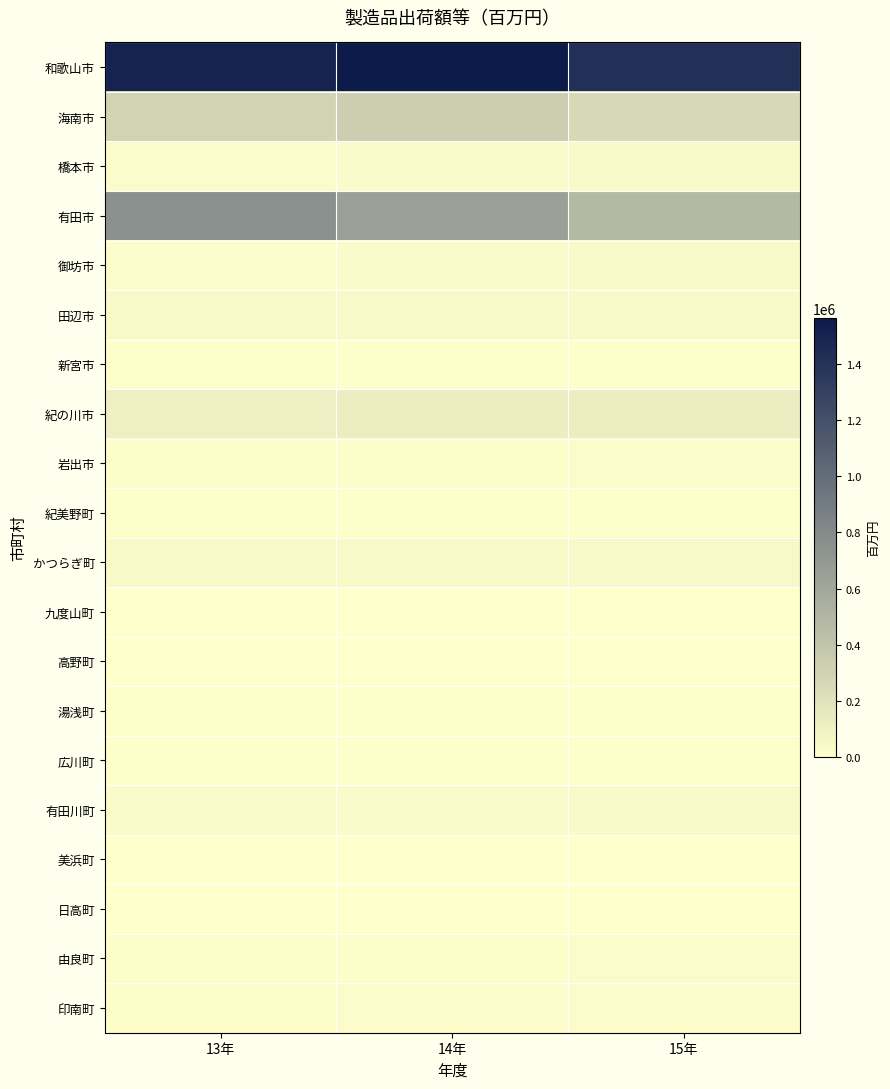

Which has a higher value, 15年 or 13年?

13年